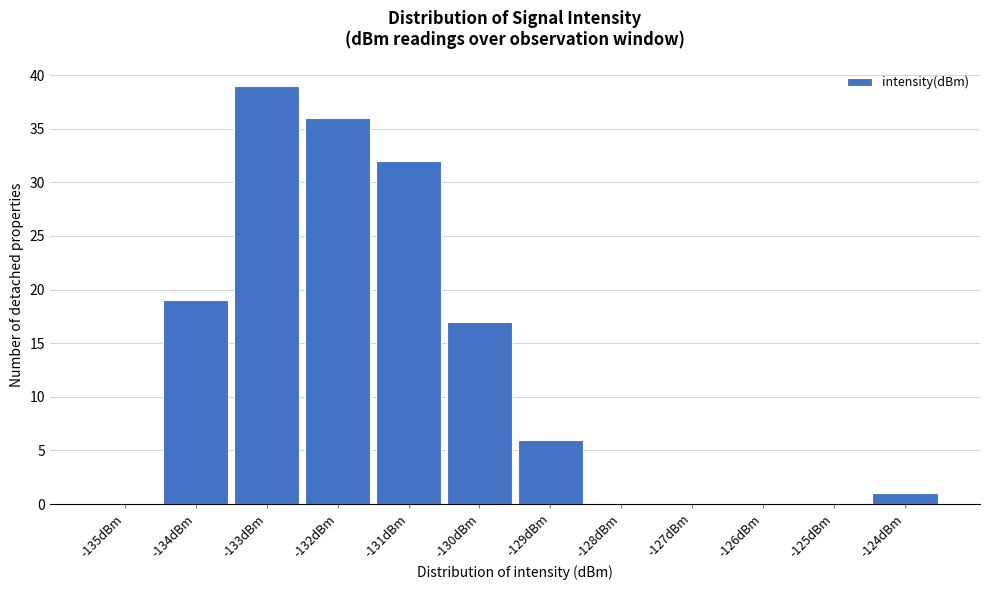

Reading right to left, what are all the values shown in this chart?

-124dBm=1	-125dBm=0	-126dBm=0	-127dBm=0	-128dBm=0	-129dBm=6	-130dBm=17	-131dBm=32	-132dBm=36	-133dBm=39	-134dBm=19	-135dBm=0